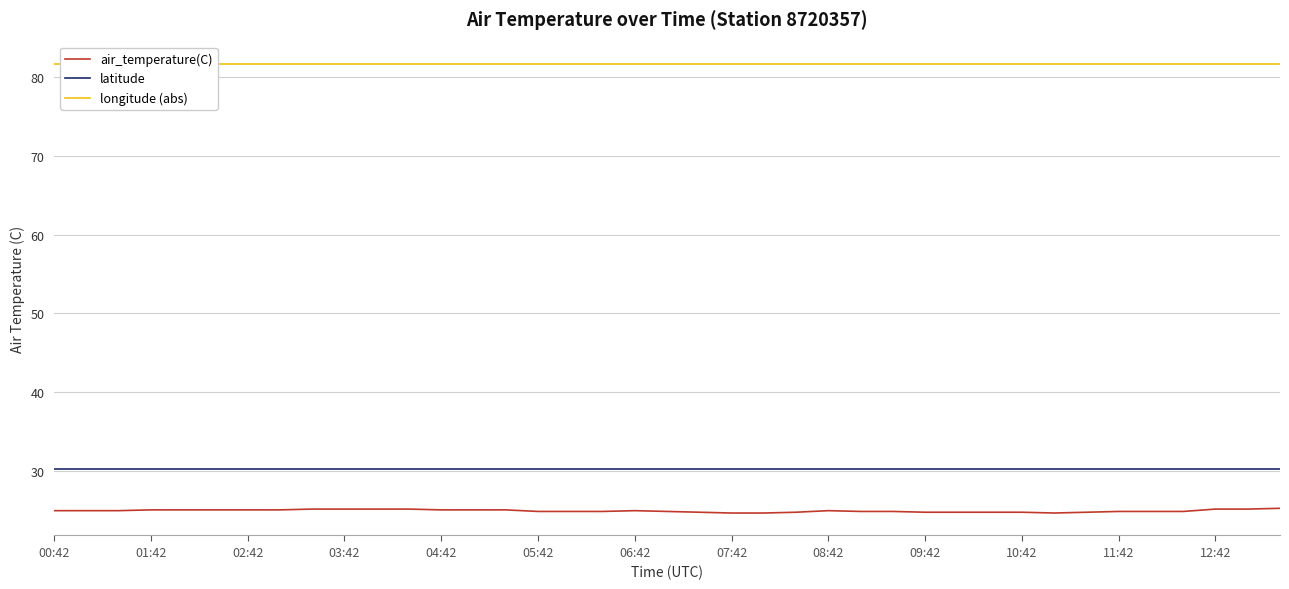

Which category has the lowest value in the latitude series?

00:42